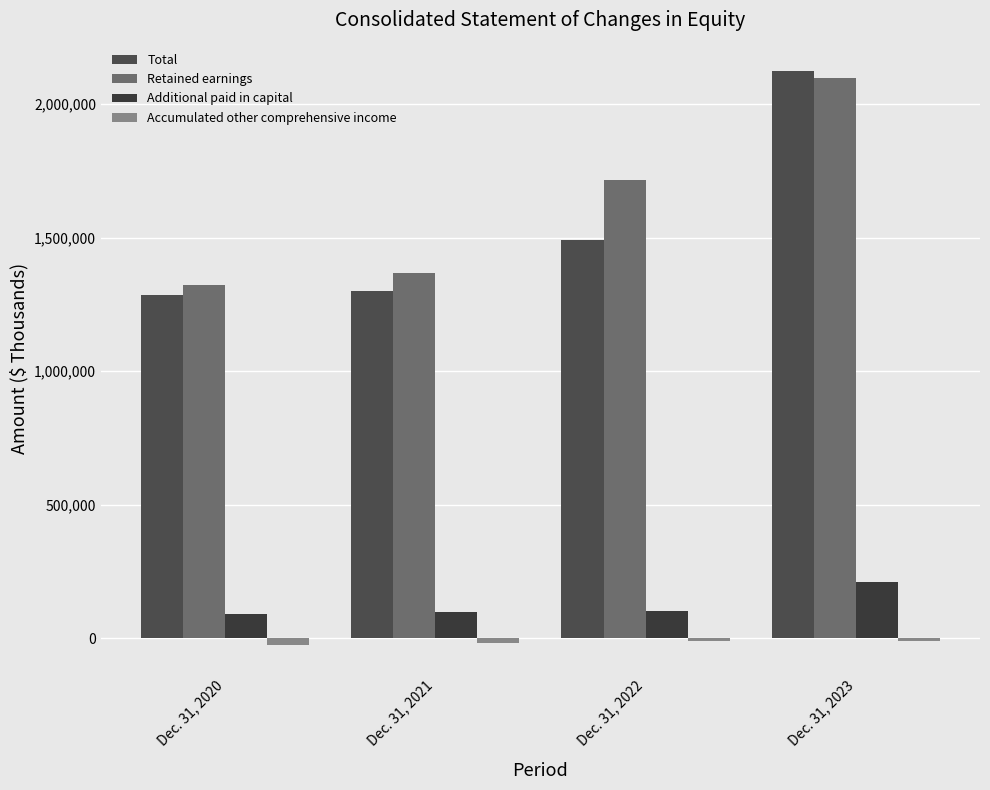

What is the spread (max minus min) of values at Dec. 31, 2023?

2131474